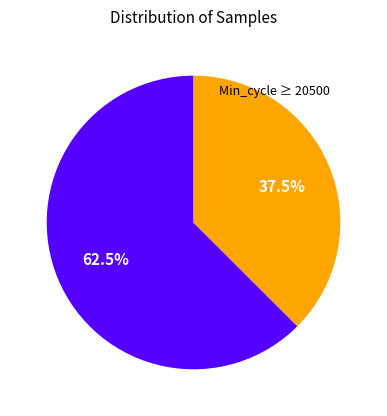

Is there a majority slice in this chart?

Yes